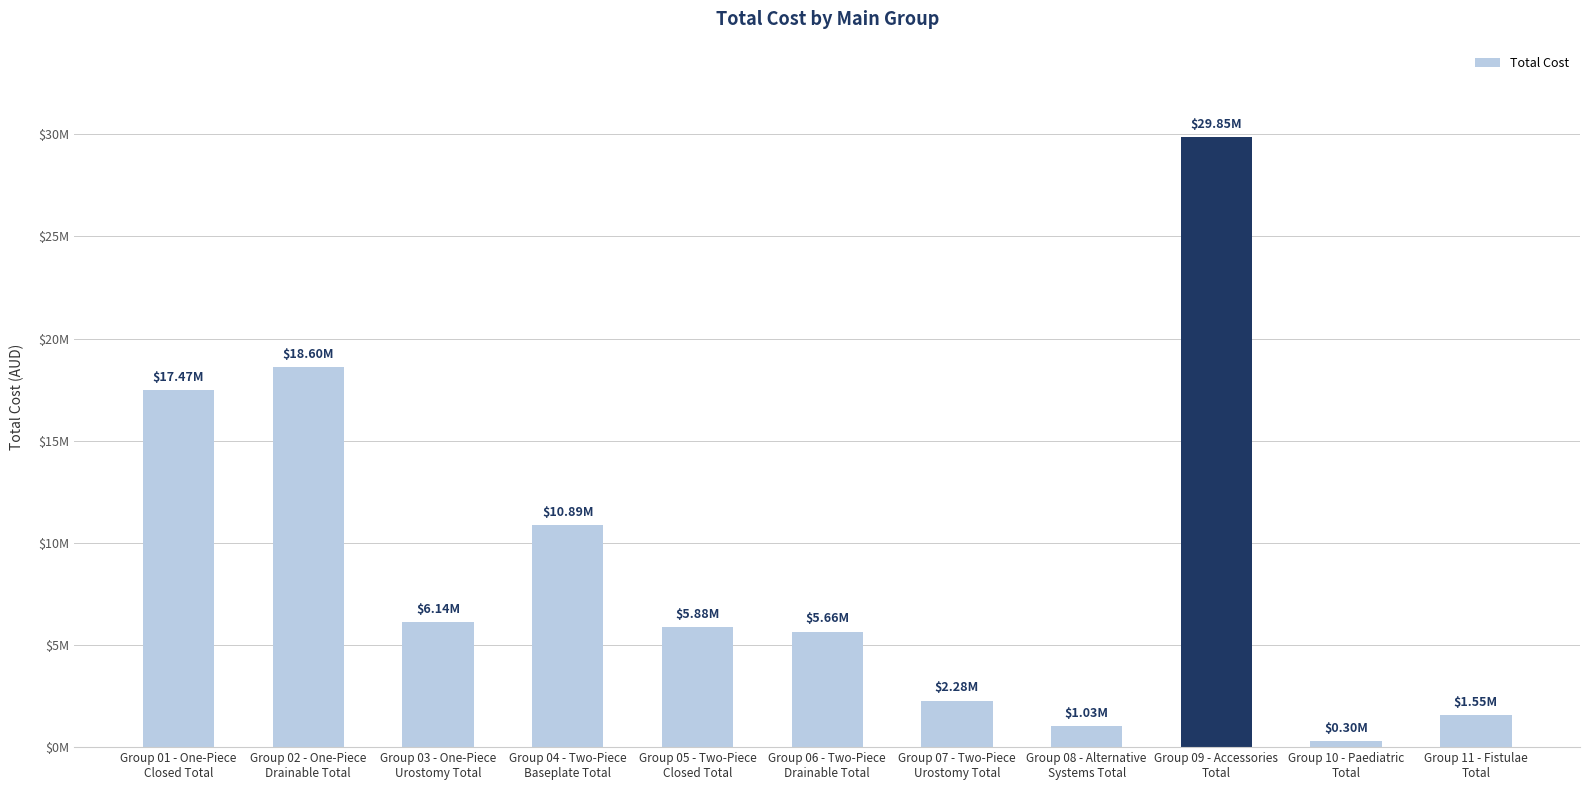

What is the difference between the second highest and second lowest values?

17564785.6